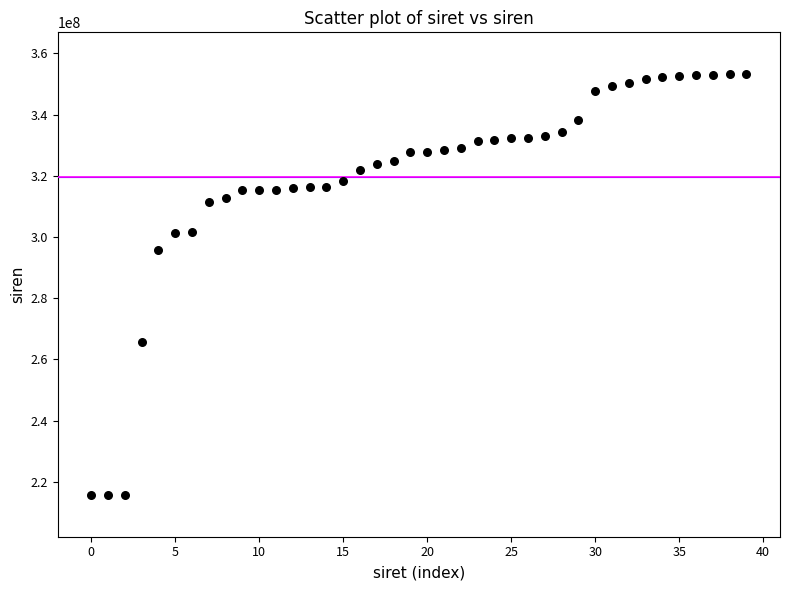

What Y value in the scatter plot is closest to 284479361?

295800361